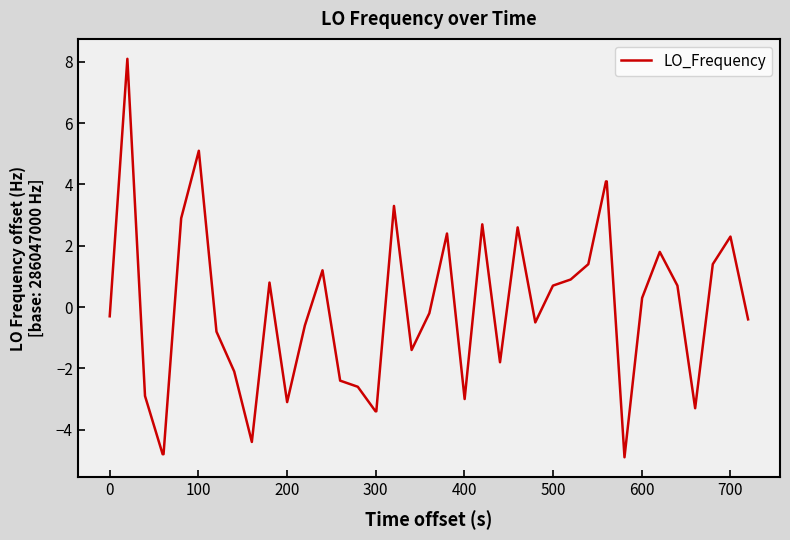

What is the maximum value shown in the chart?

8.1